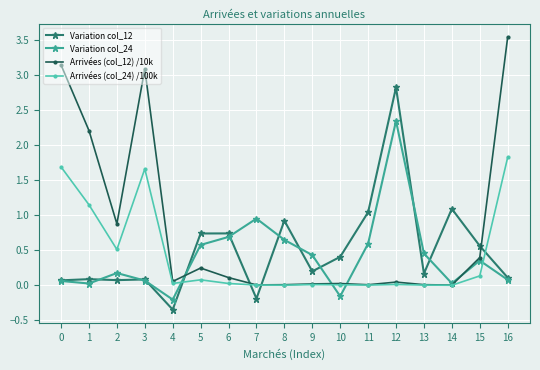

How many data points does each series have?

17